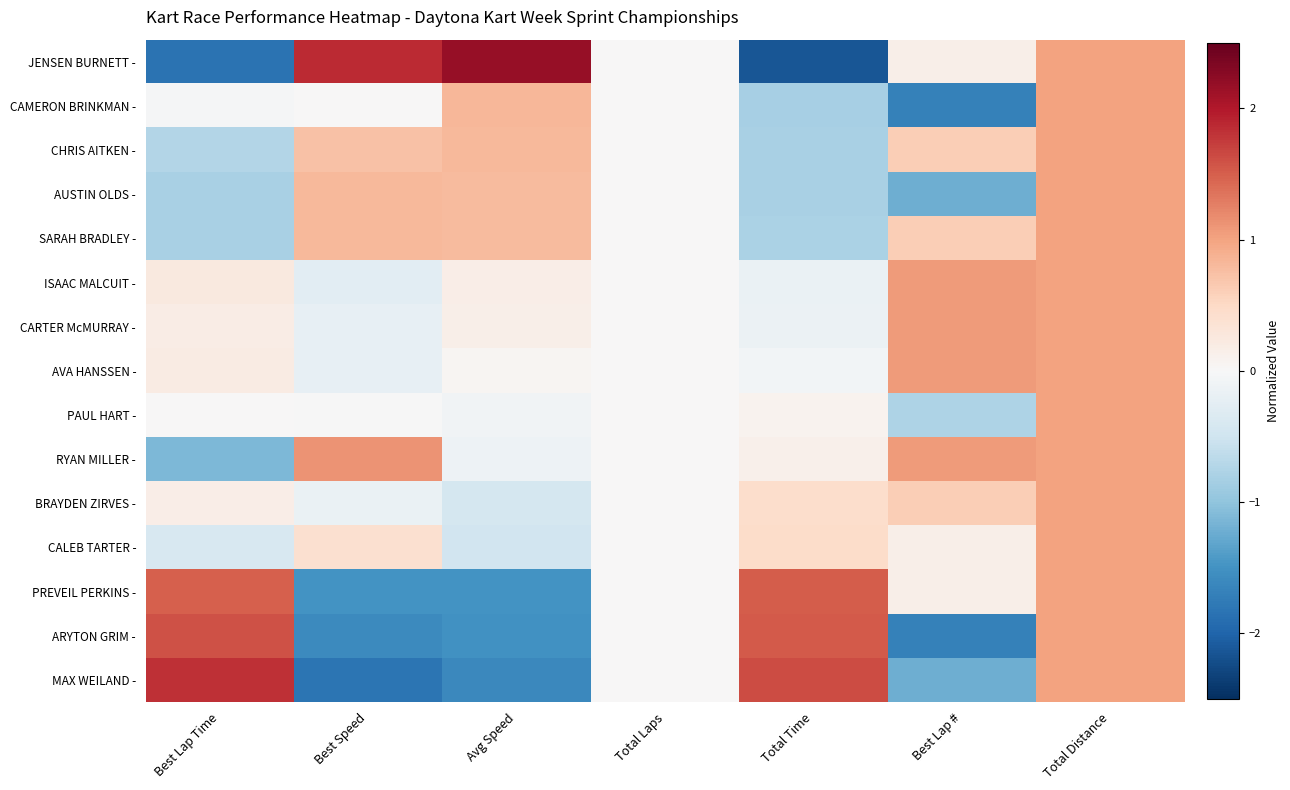

Rank the series by their maximum value, from lowest to highest.

CAMERON BRINKMAN -, CHRIS AITKEN -, AUSTIN OLDS -, SARAH BRADLEY -, PAUL HART -, BRAYDEN ZIRVES -, CALEB TARTER -, ISAAC MALCUIT -, CARTER McMURRAY -, AVA HANSSEN -, RYAN MILLER -, PREVEIL PERKINS -, ARYTON GRIM -, MAX WEILAND -, JENSEN BURNETT -